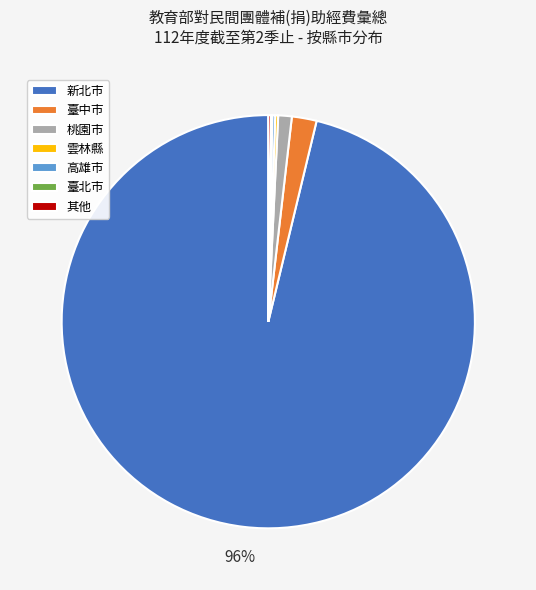

The 臺中市 slice represents 2% of the pie. True or false?

True